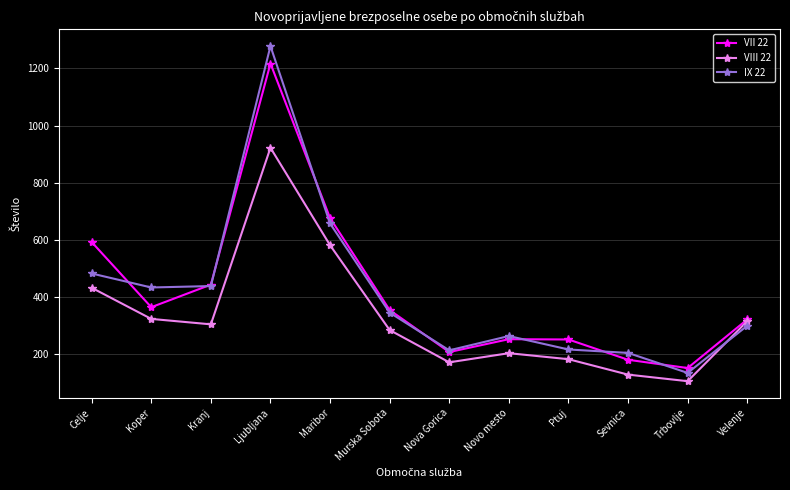

Rank the series at Ljubljana from highest to lowest value.

IX 22, VII 22, VIII 22